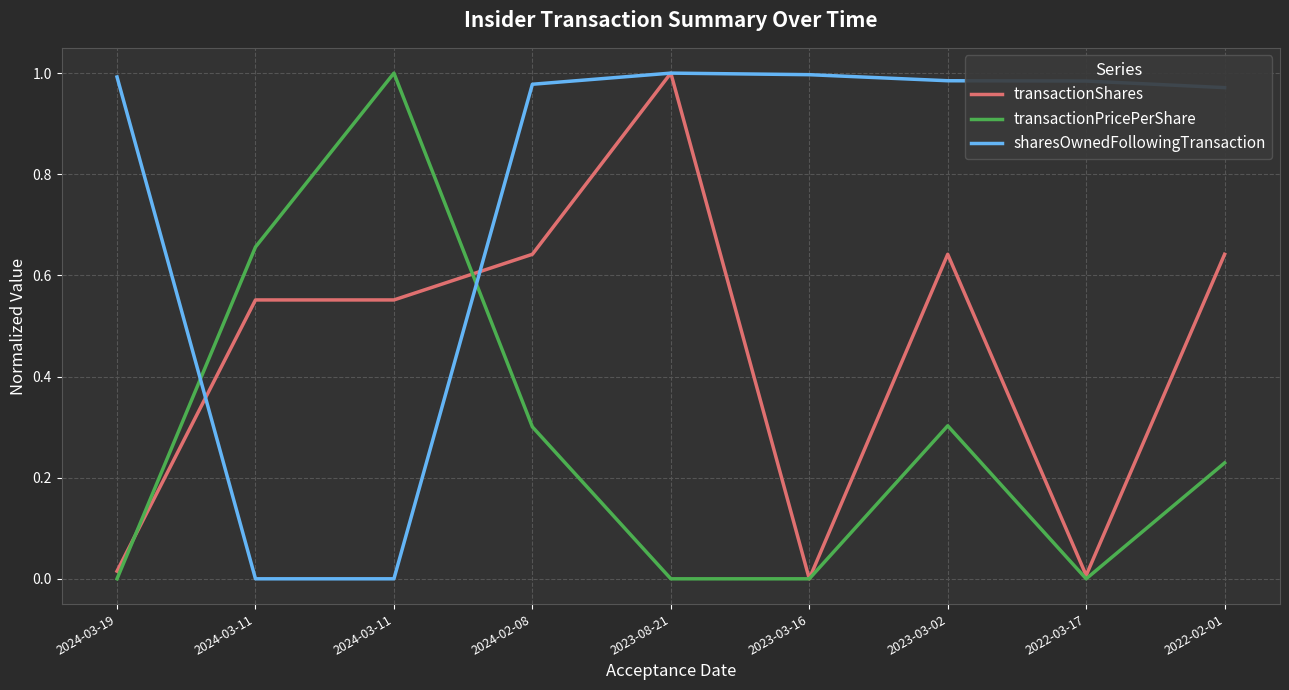

What are all the series names shown in the legend?

transactionShares, transactionPricePerShare, sharesOwnedFollowingTransaction